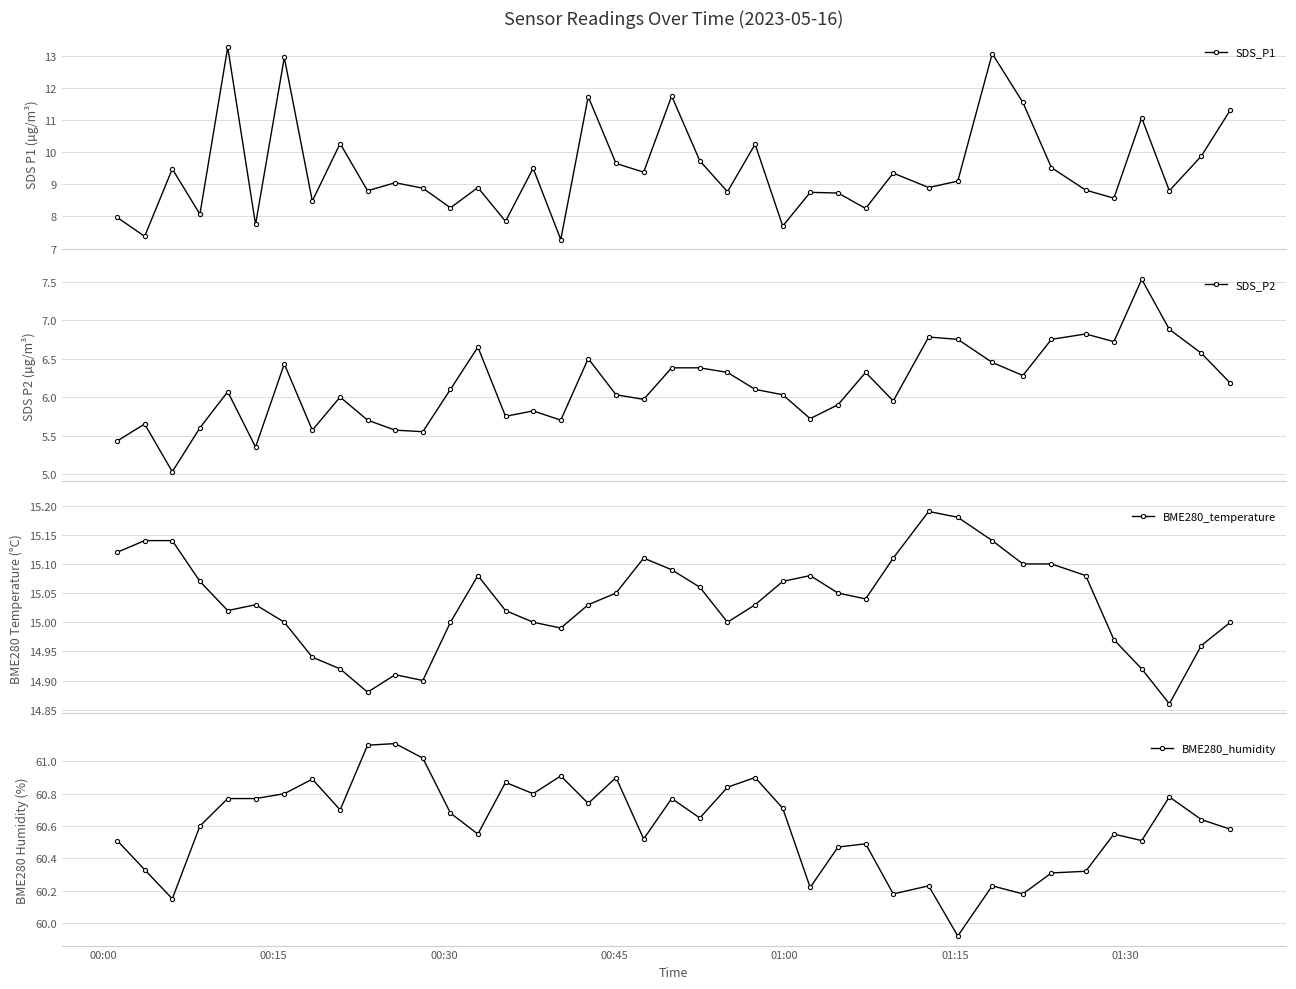

True or false: SDS_P2 and SDS_P1 intersect in this chart.

False